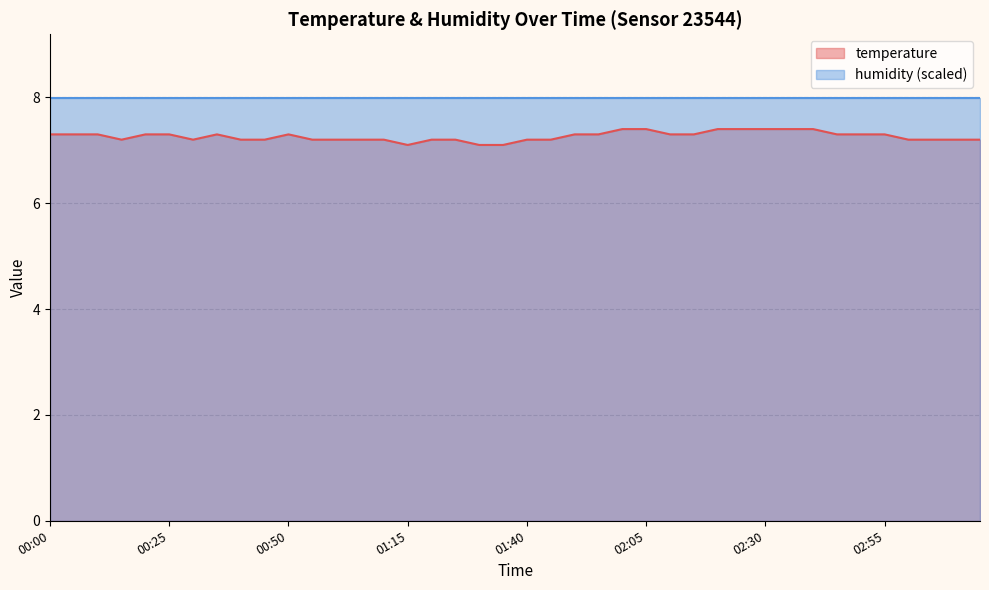

Reading left to right, extract all data points from this chart.

7.3	7.3	7.3	7.2	7.3	7.3	7.2	7.3	7.2	7.2	7.3	7.2	7.2	7.2	7.2	7.1	7.2	7.2	7.1	7.1	7.2	7.2	7.3	7.3	7.4	7.4	7.3	7.3	7.4	7.4	7.4	7.4	7.4	7.3	7.3	7.3	7.2	7.2	7.2	7.2